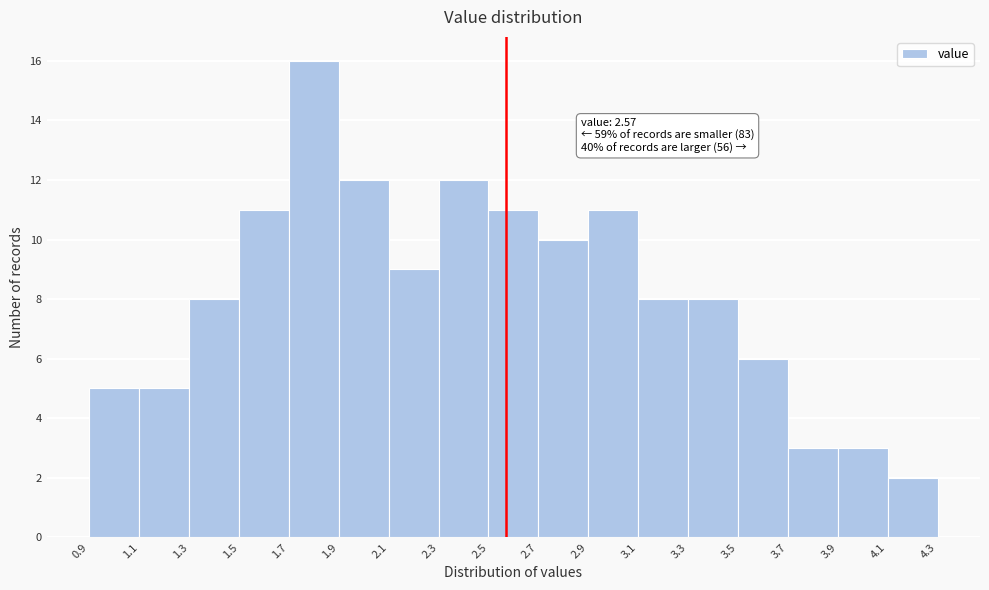

Which range on the x-axis has the tallest bar?

1.7 to 1.9